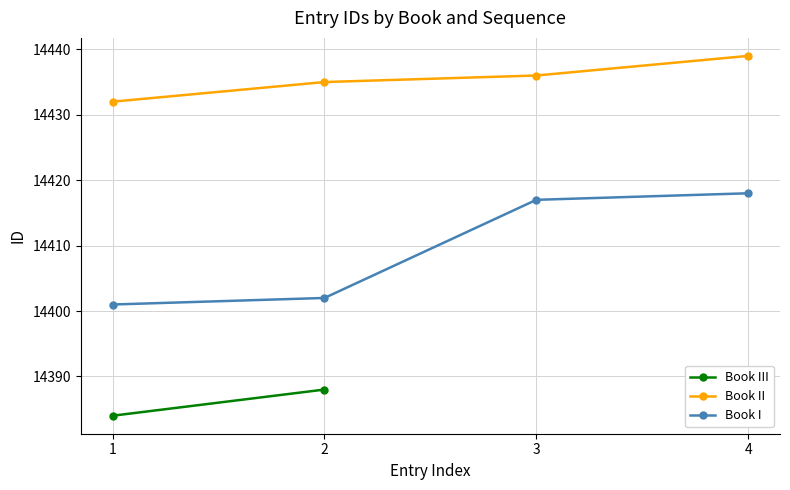

True or false: Book II has more than 0 interior local peaks.

False